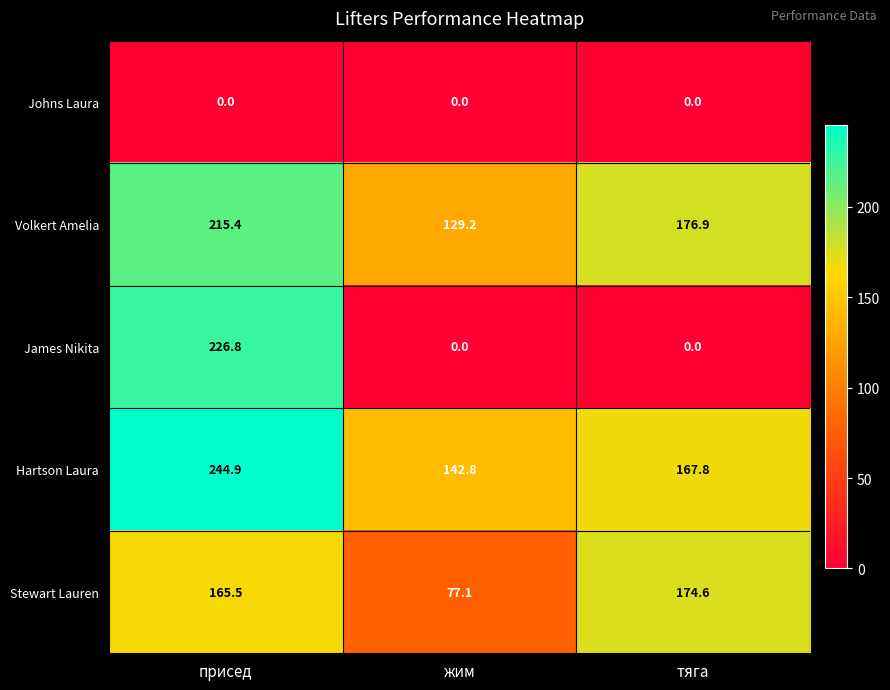

Which series has the largest range (max minus min)?

James Nikita